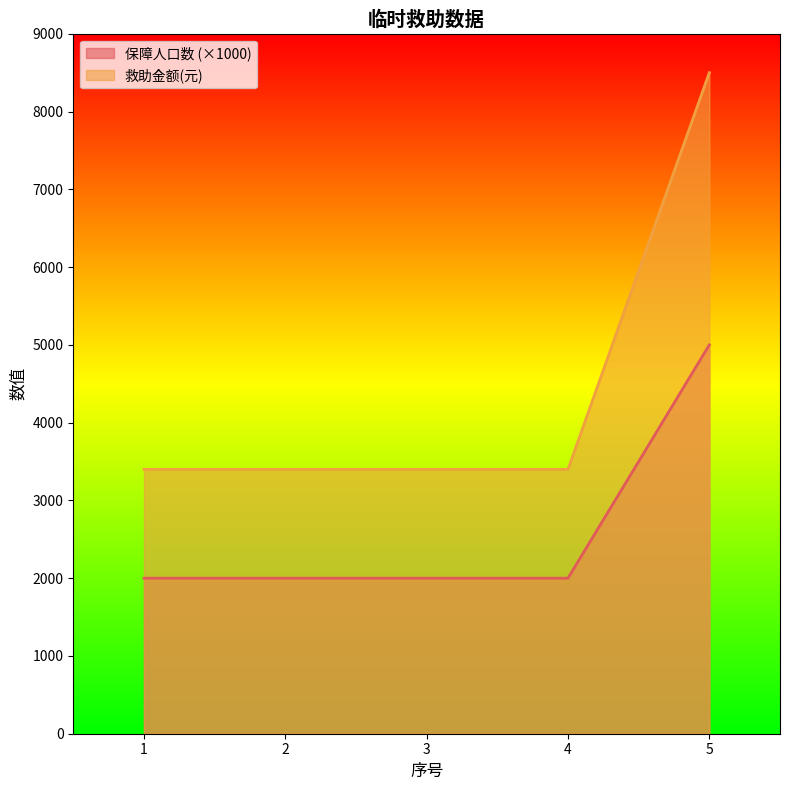

What is the difference between the highest and lowest values at 1?

1400